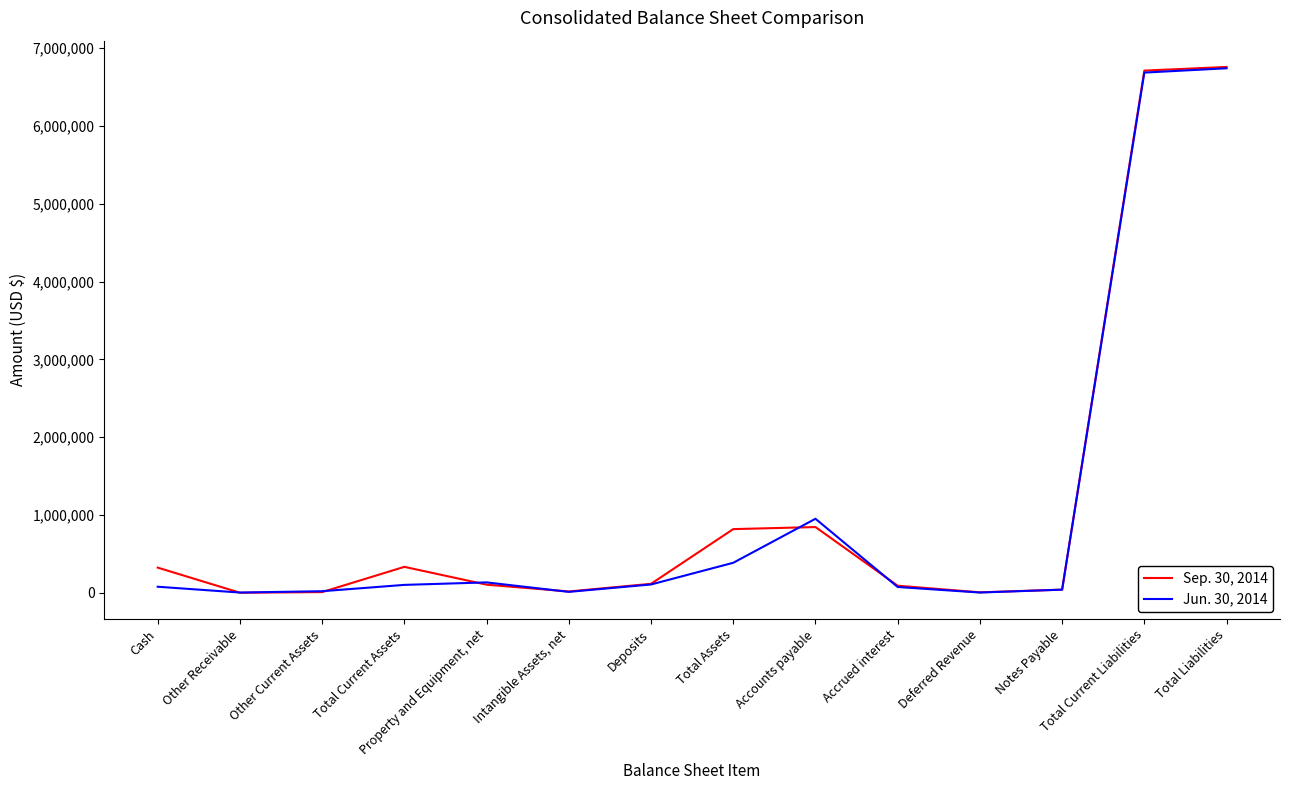

What is the sum of the Jun. 30, 2014 values at Accounts payable and Total Liabilities?

7693251